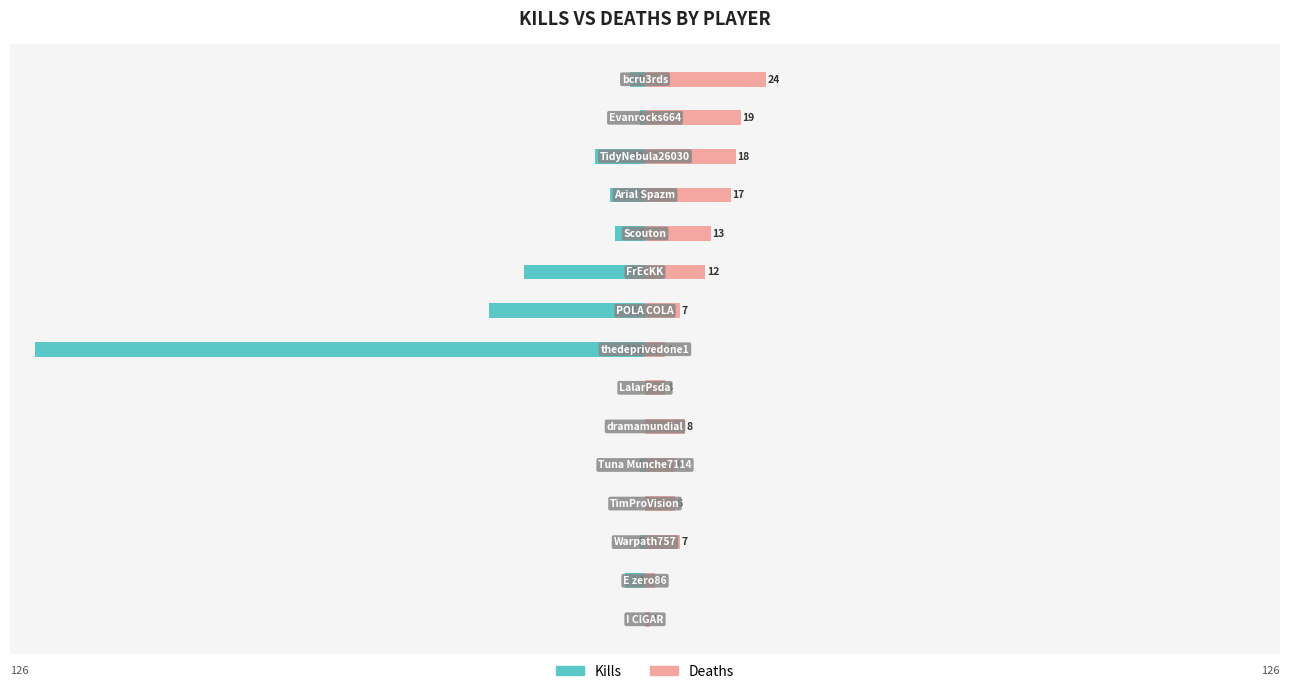

What value does the Kills series have at 9?

-24